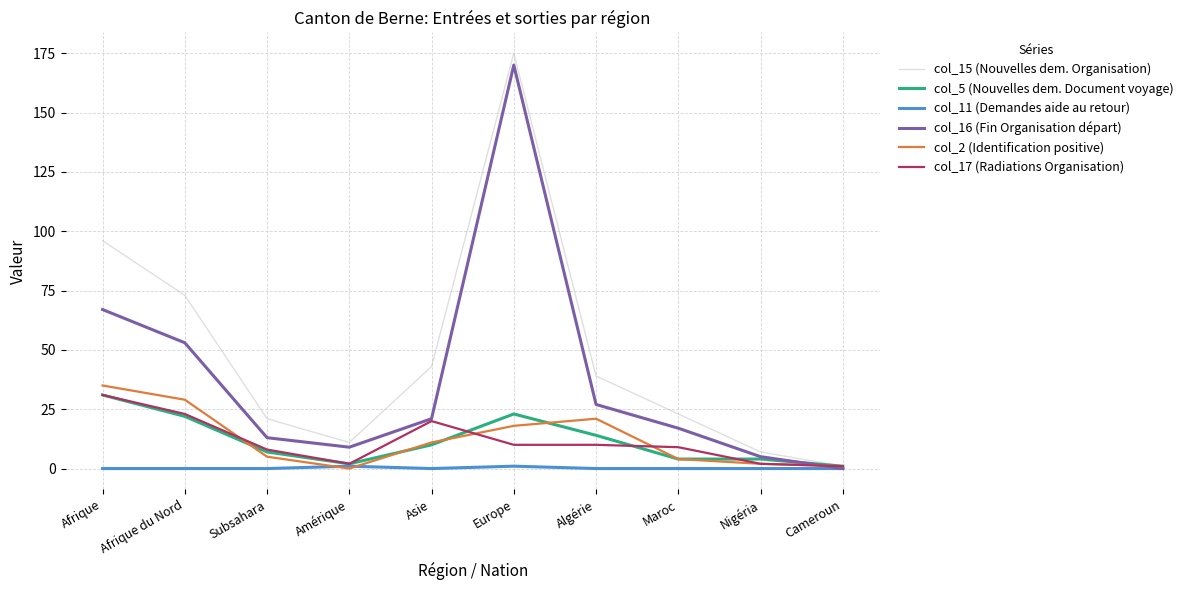

What is the approximate value of col_15 (Nouvelles dem. Organisation) at Nigéria?

7